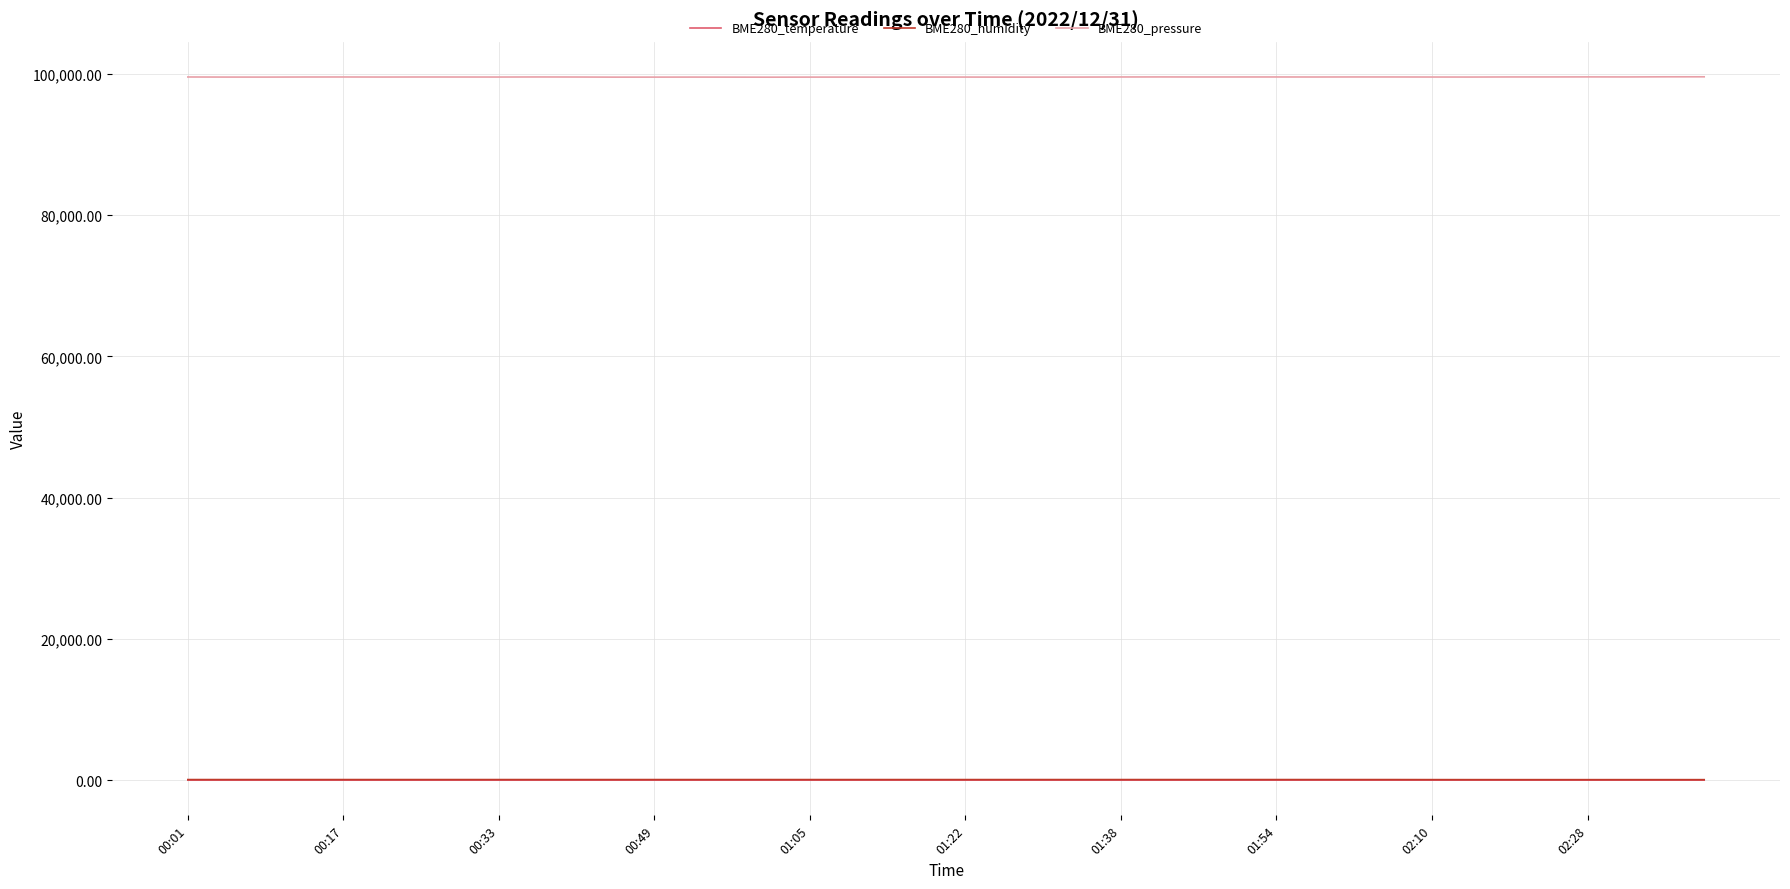

Which series has the largest range (max minus min)?

BME280_pressure